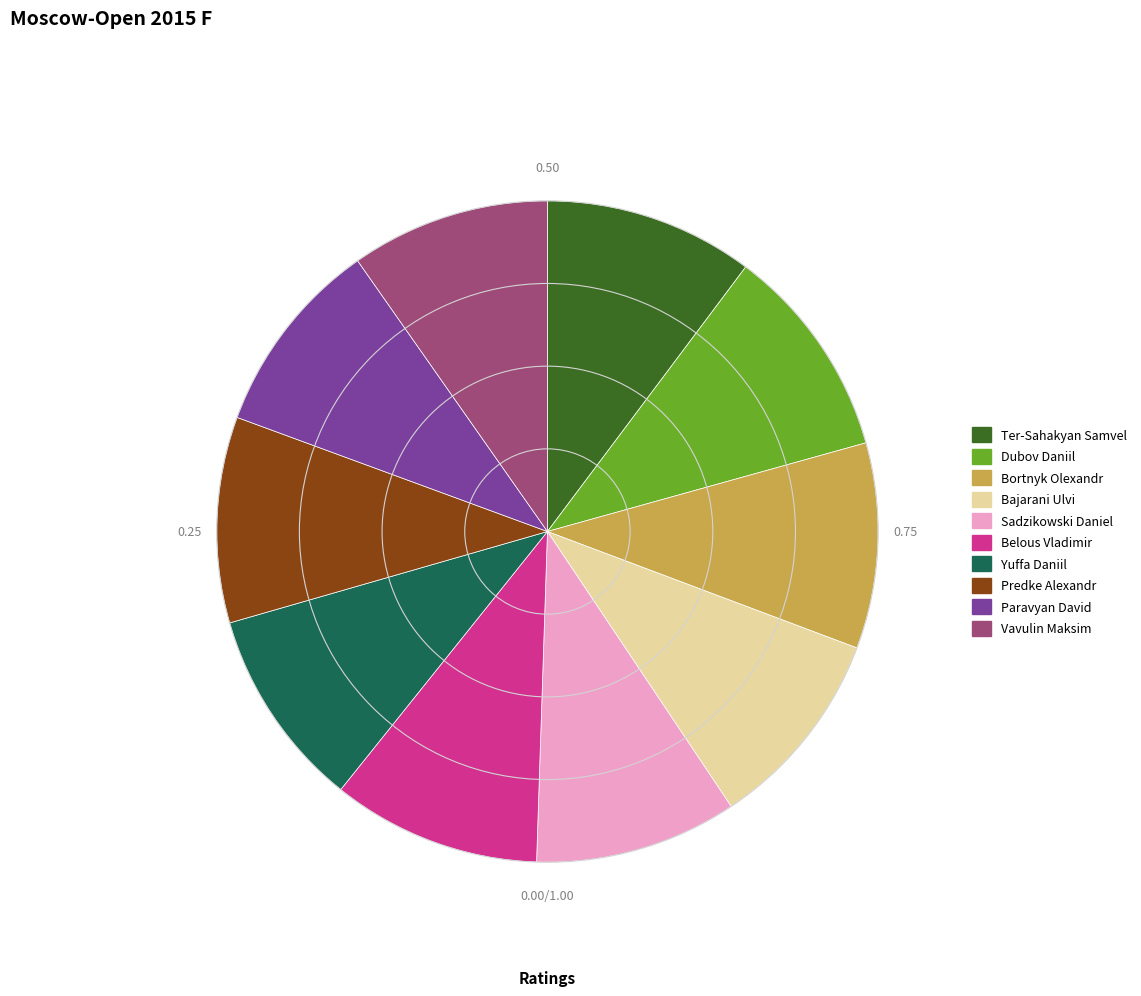

Between Dubov Daniil and Vavulin Maksim, which is larger?

Dubov Daniil